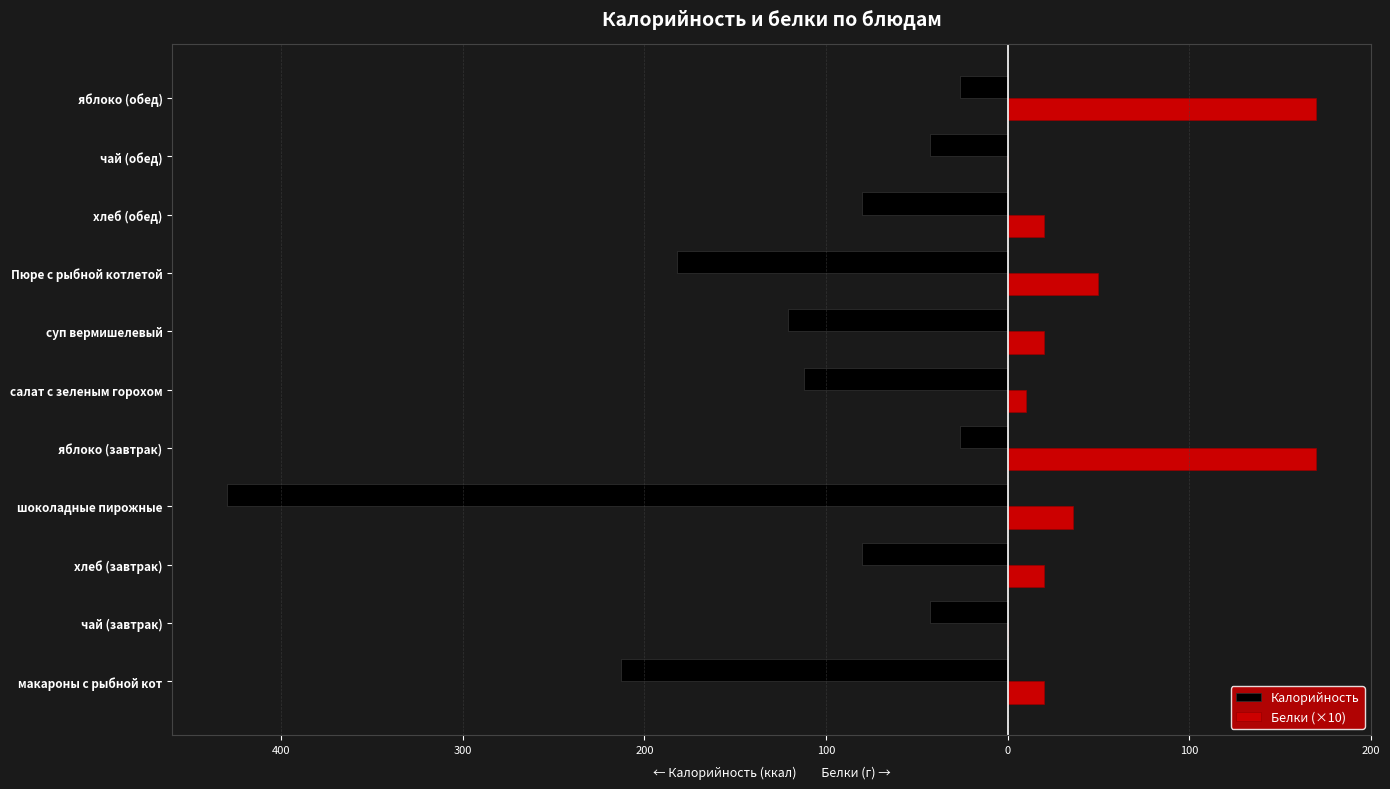

What are all the series names shown in the legend?

Калорийность, Белки (×10)